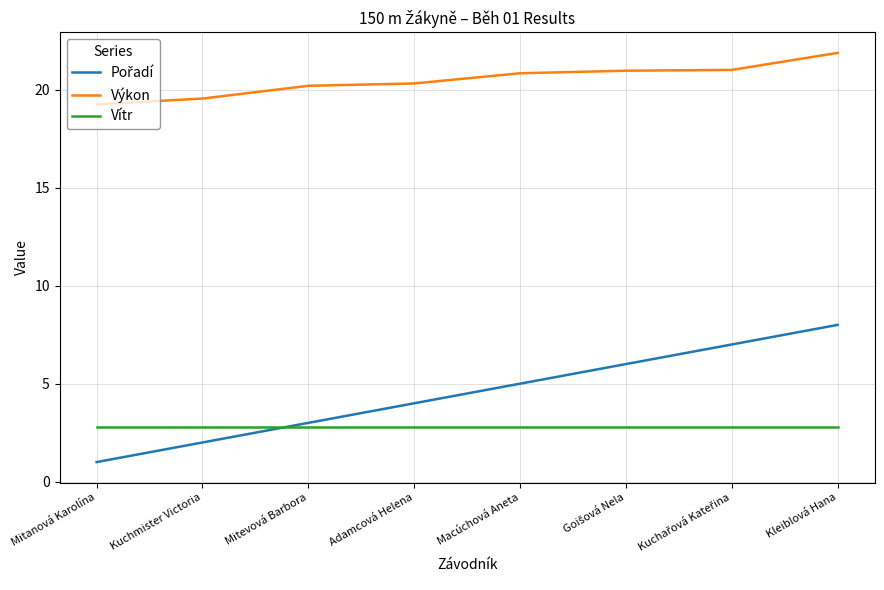

Is it true that Vítr equals 4.4 at Kuchmister Victoria?

False